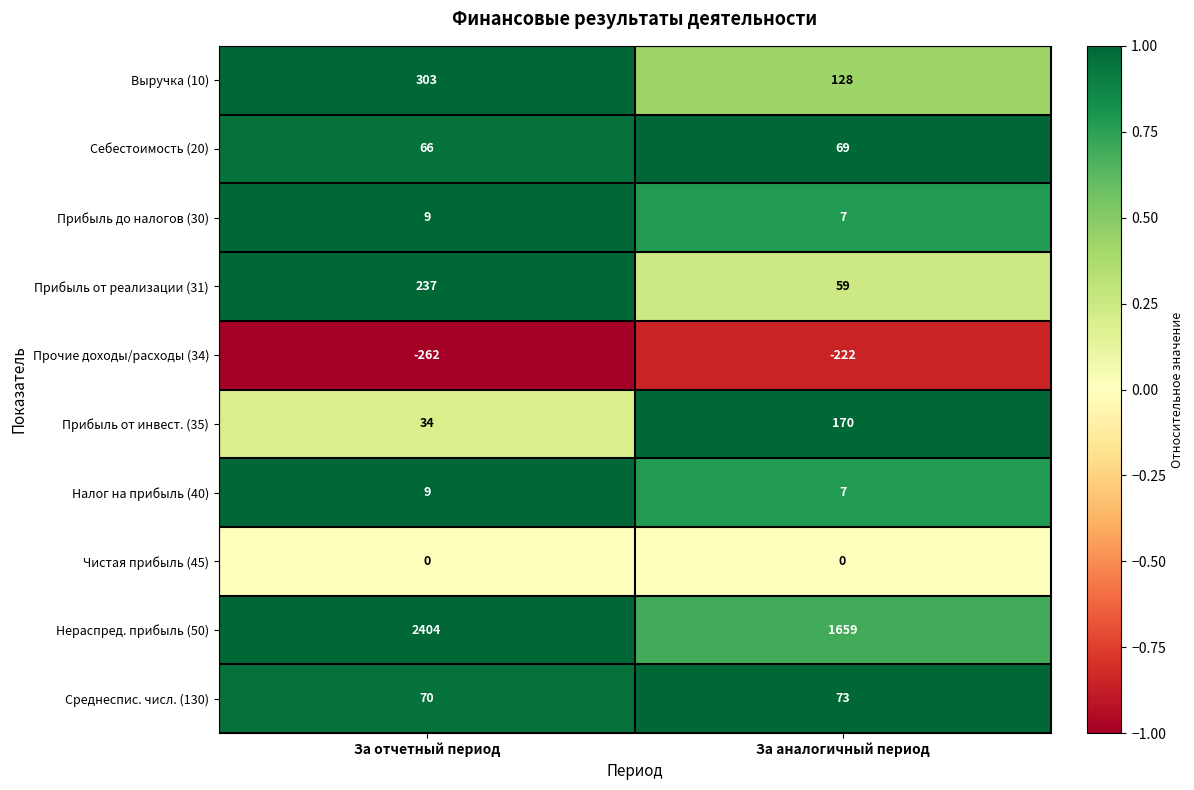

At which category is the sum across all series the highest?

За отчетный период